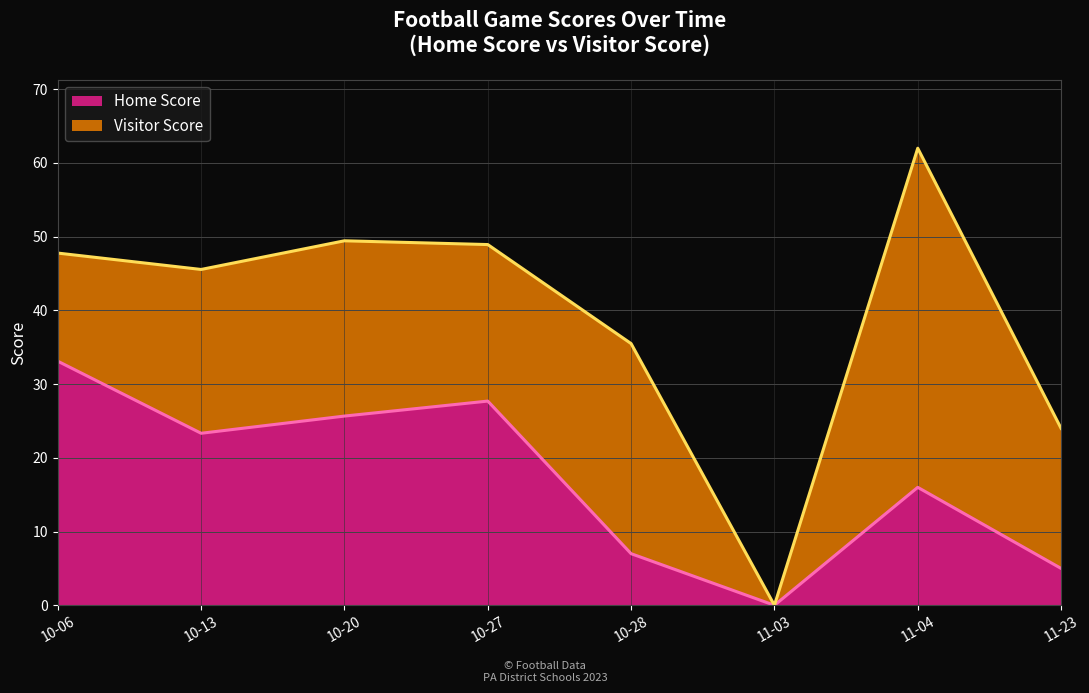

At which category does the chart reach its minimum across all series?

2023-11-03